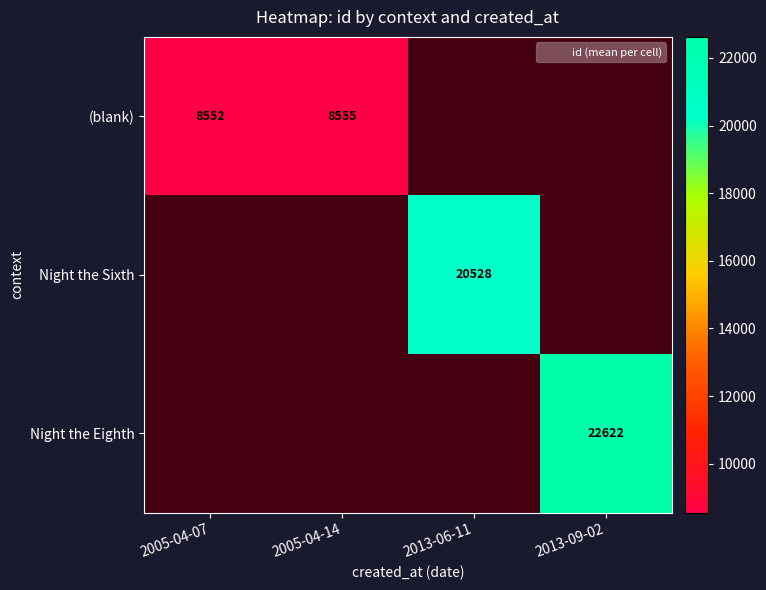

How many values in (blank) are above zero?

2